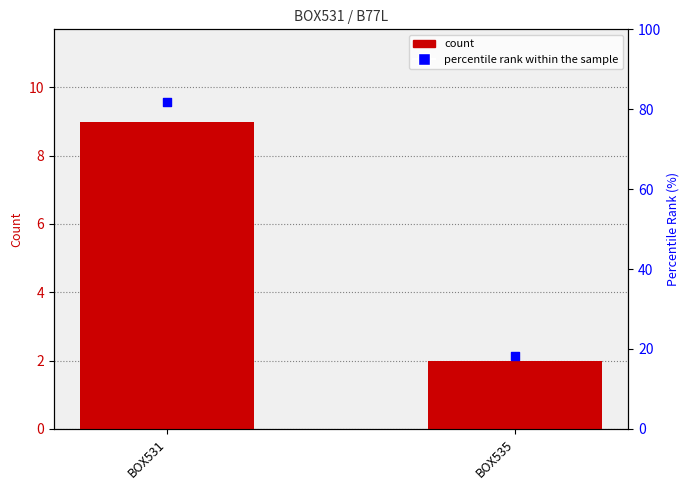

Which series contains the lowest Y value?

count